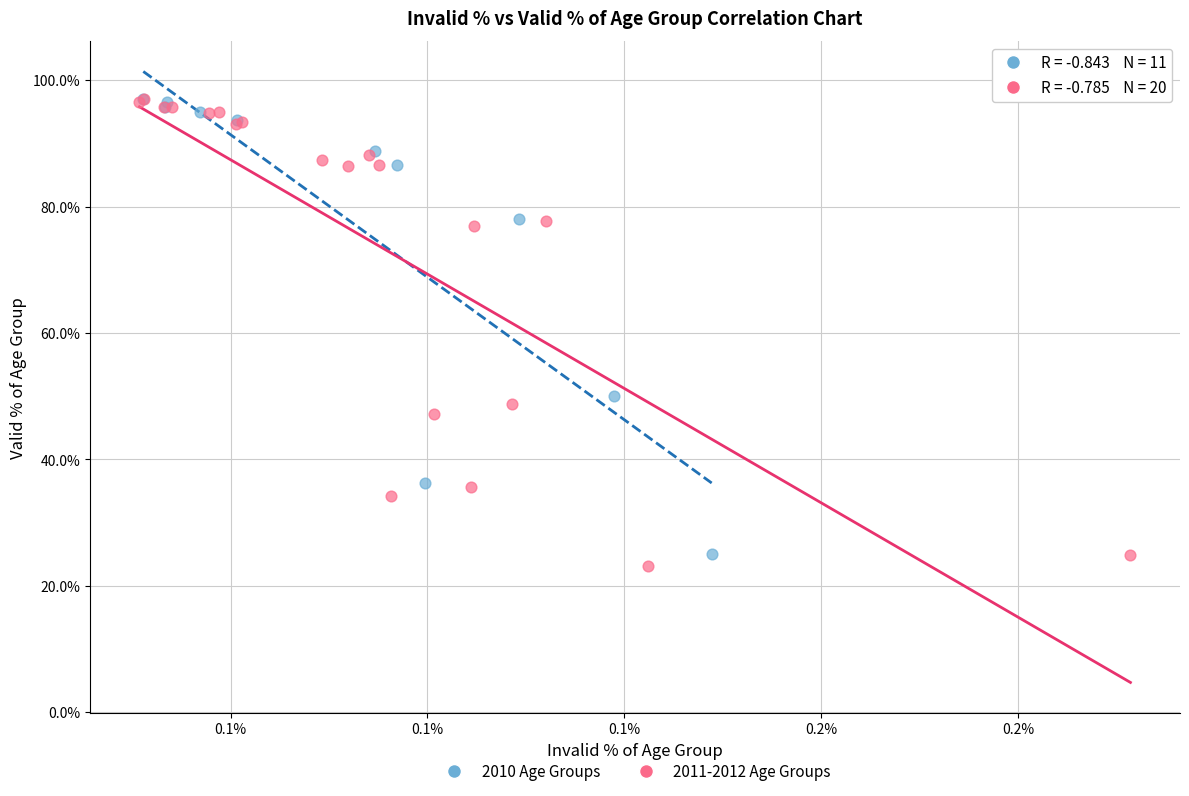

Which series has the largest Y range (max minus min)?

2011-2012 Age Groups